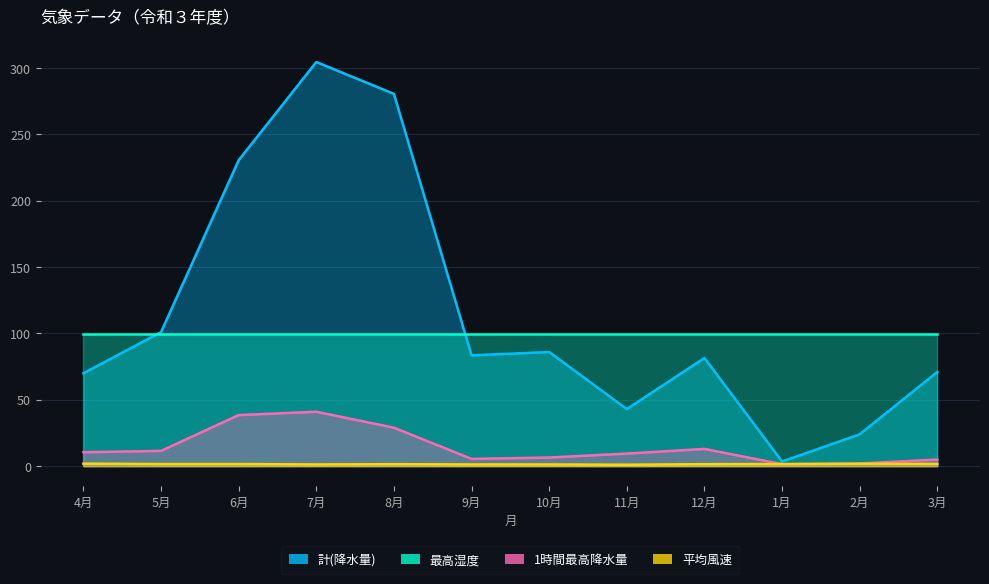

What is the sum of the 平均風速 values at 11月 and 12月?

2.6